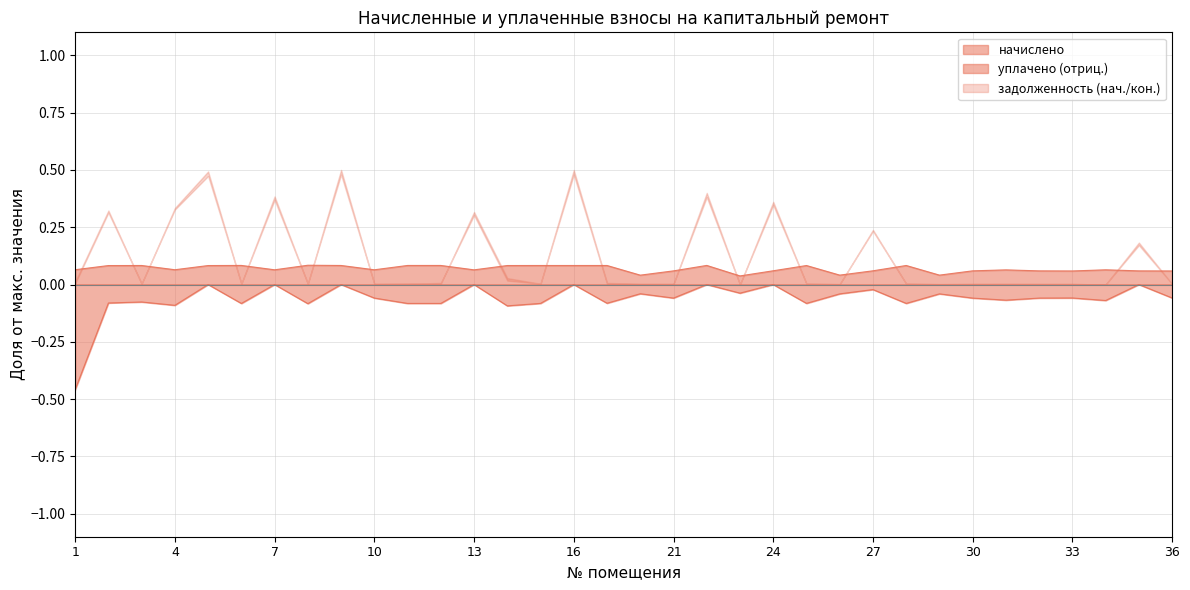

Which category has the lowest value across all series?

1